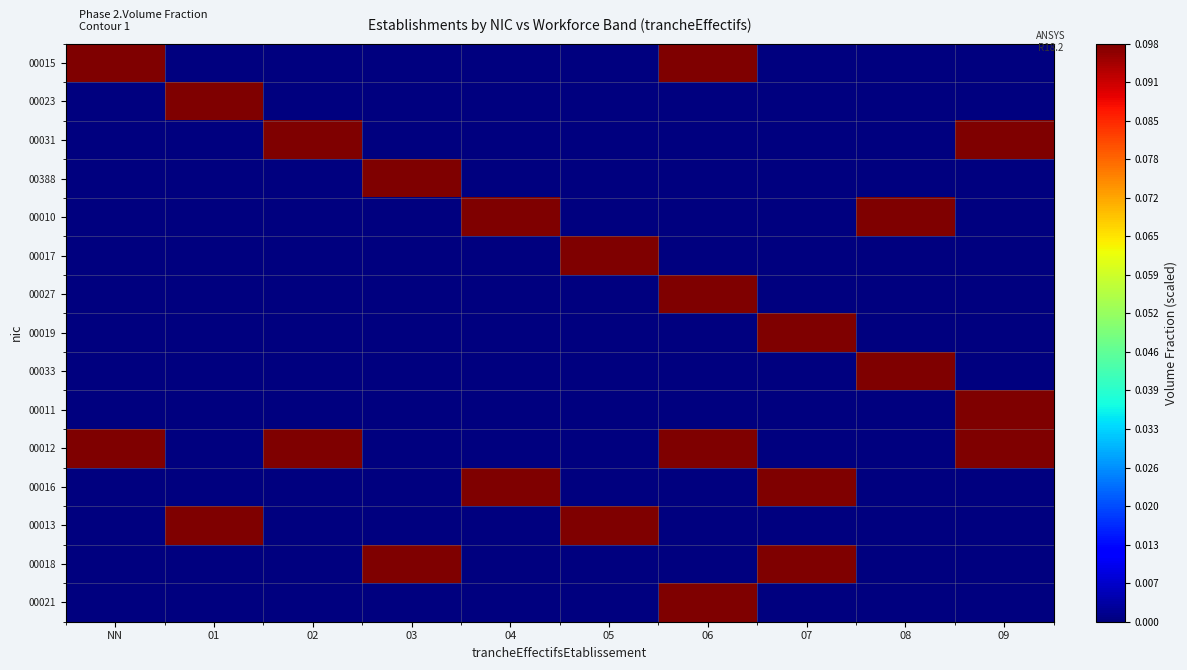

Which label corresponds to the smallest value in the chart?

01